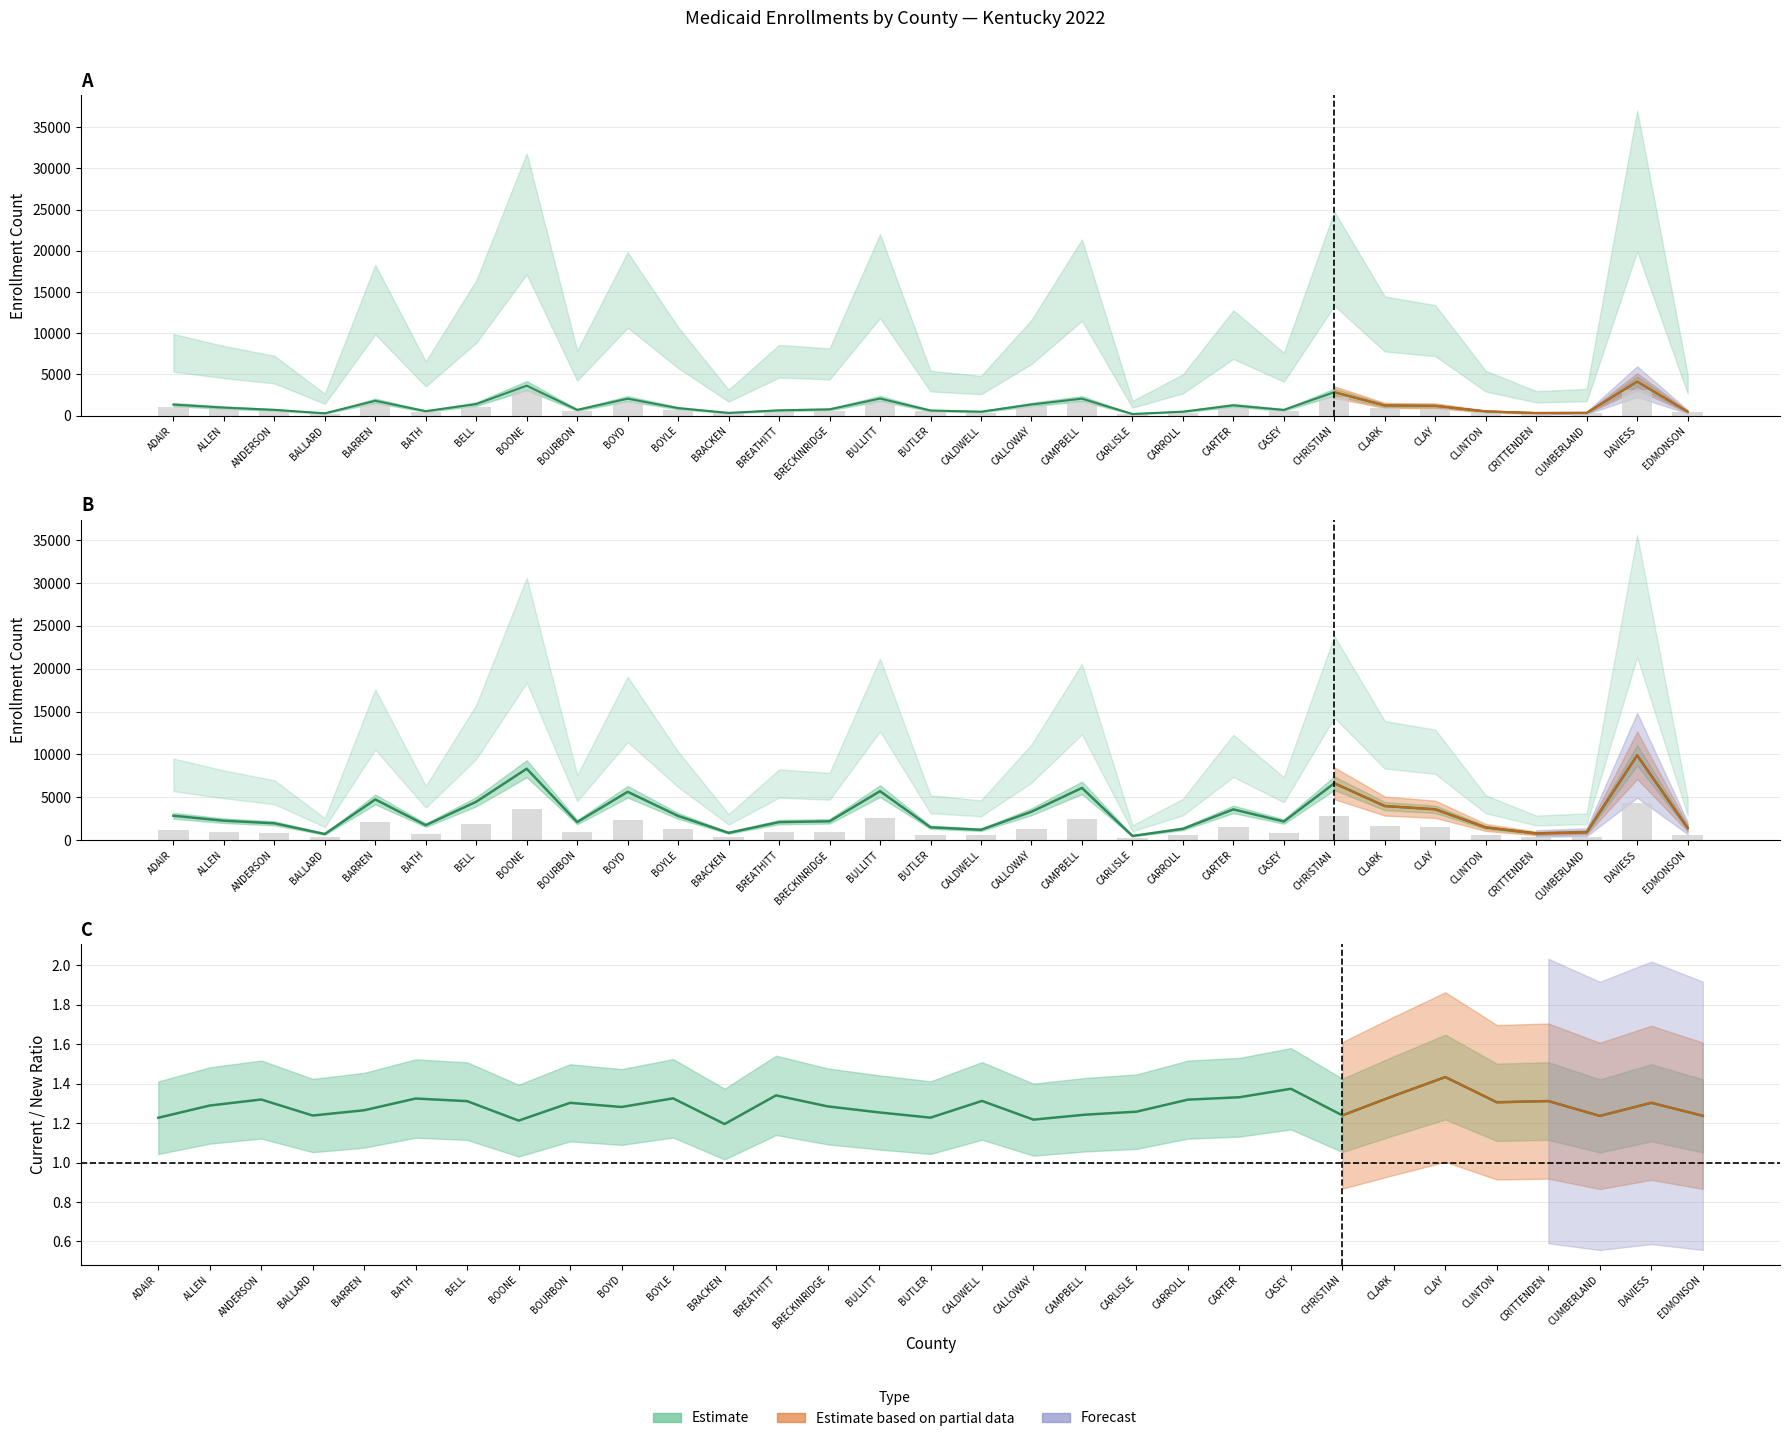

What is the difference between the maximum and minimum values in the Current / New Ratio series?

0.2